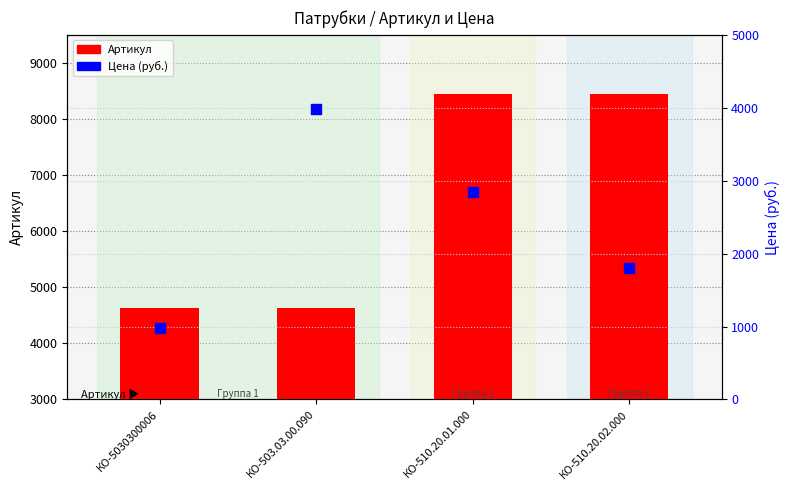

What are all the series names shown in the legend?

Артикул, Цена (руб.)